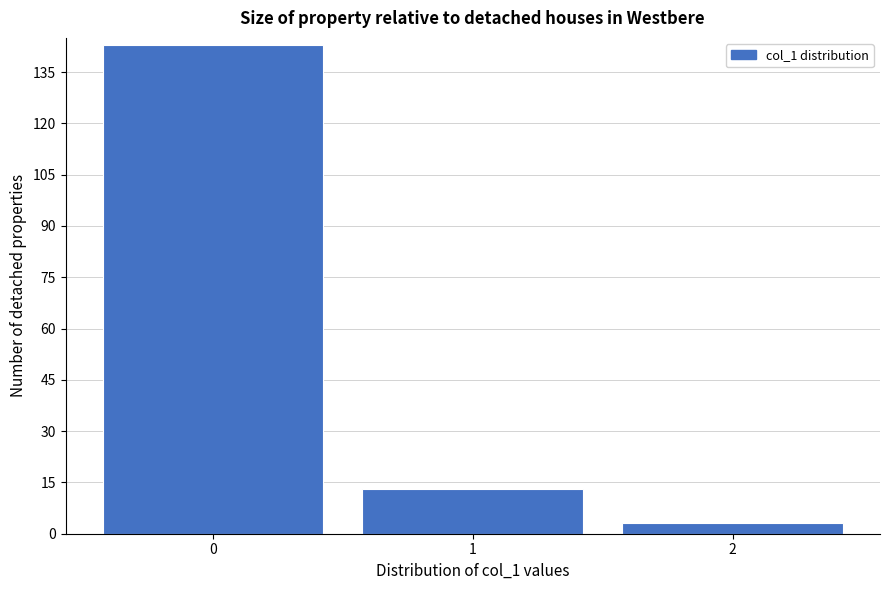

Reading right to left, what are all the values shown in this chart?

2=3	1=13	0=143